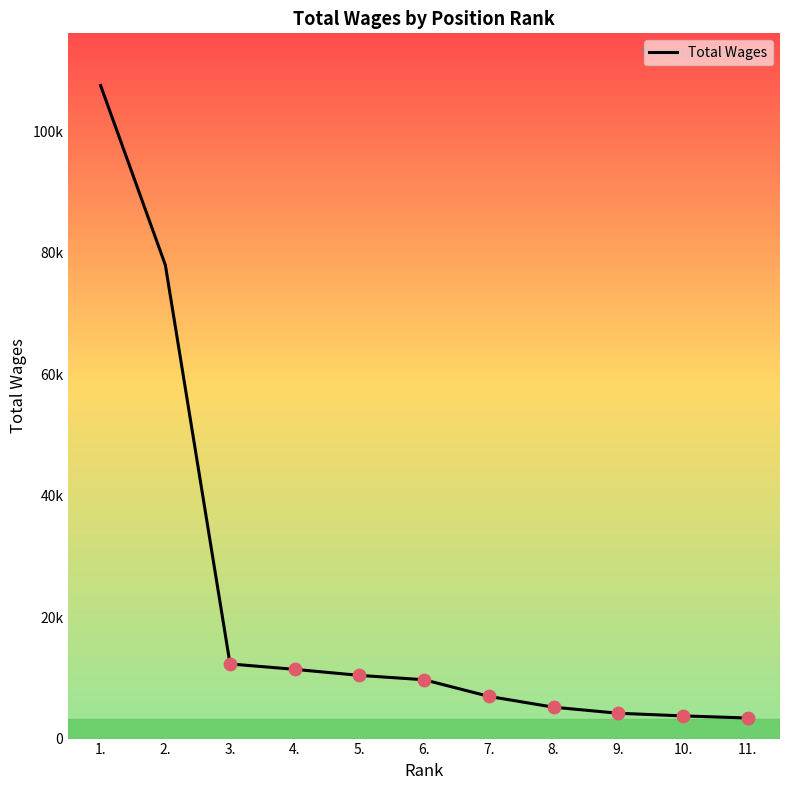

Does the chart have visible grid lines?

No